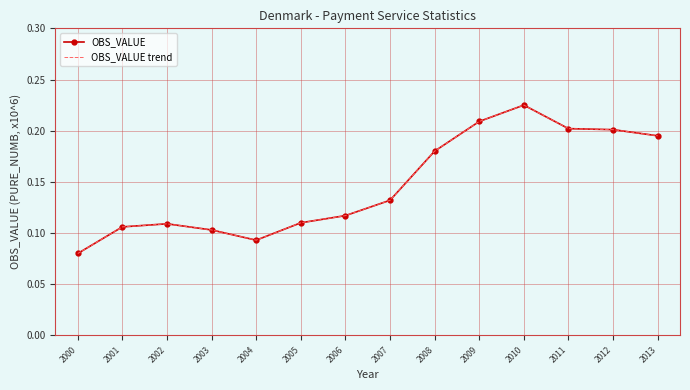

True or false: OBS_VALUE trend and OBS_VALUE cross at least once.

False